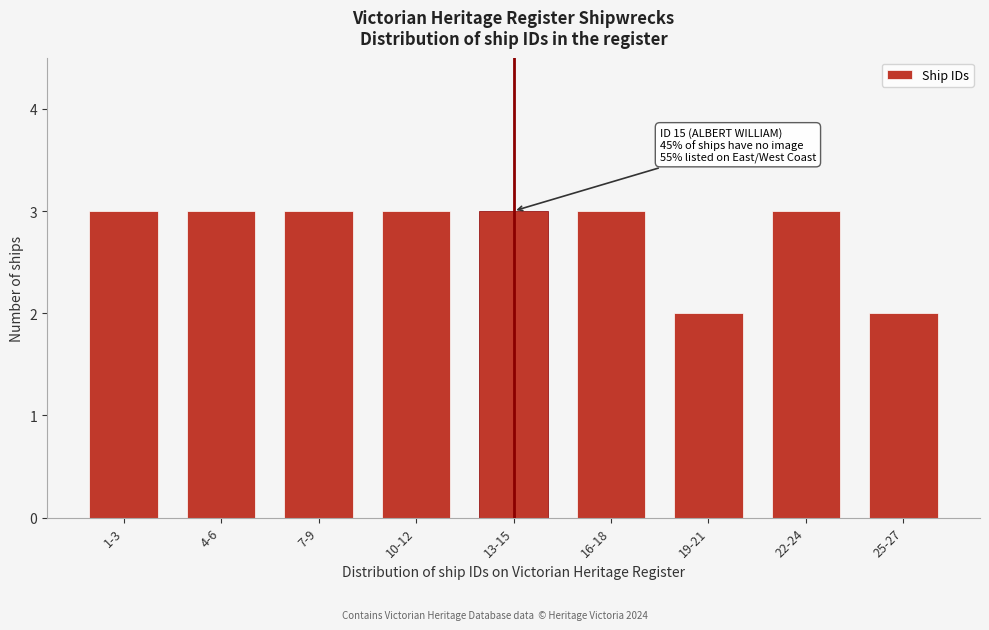

Reading right to left, list all the values displayed in this chart.

25-27=2	22-24=3	19-21=2	16-18=3	13-15=3	10-12=3	7-9=3	4-6=3	1-3=3